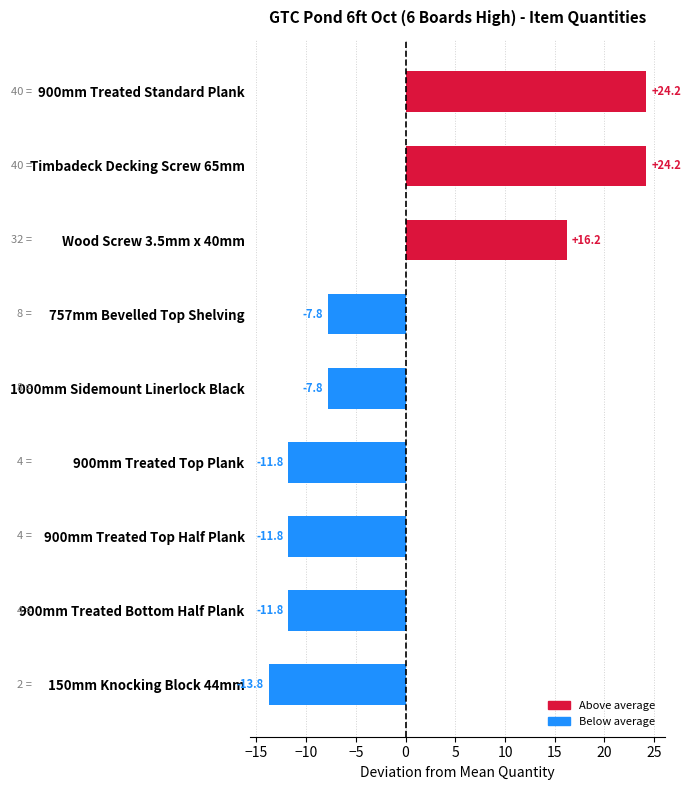

What is the difference between the maximum and minimum values?

38.0